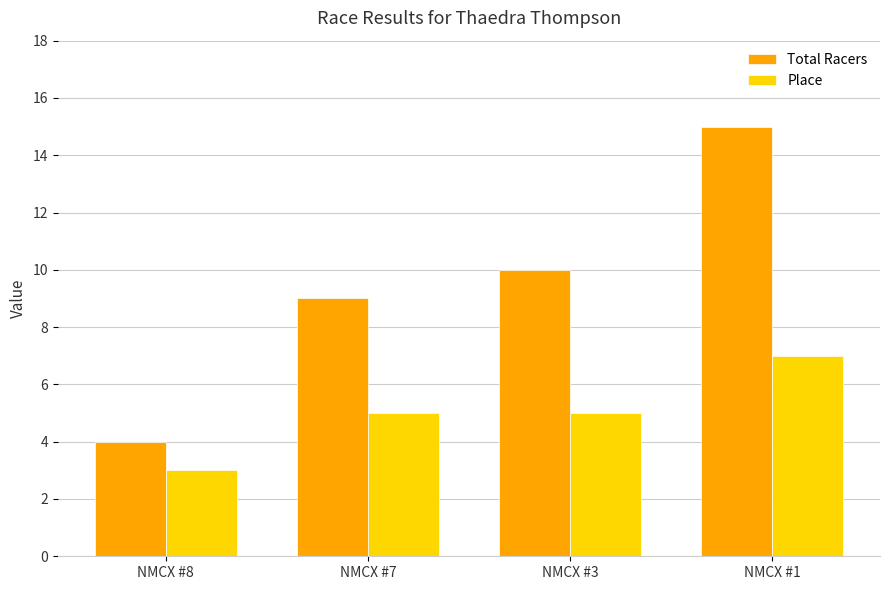

How many groups of bars are there?

4